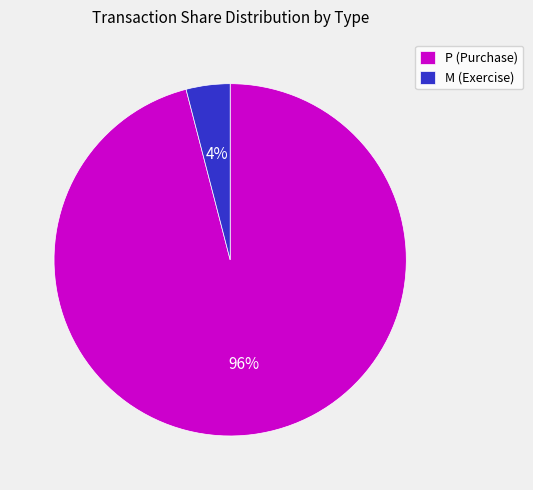

Which has a higher value, P (Purchase) or M (Exercise)?

P (Purchase)